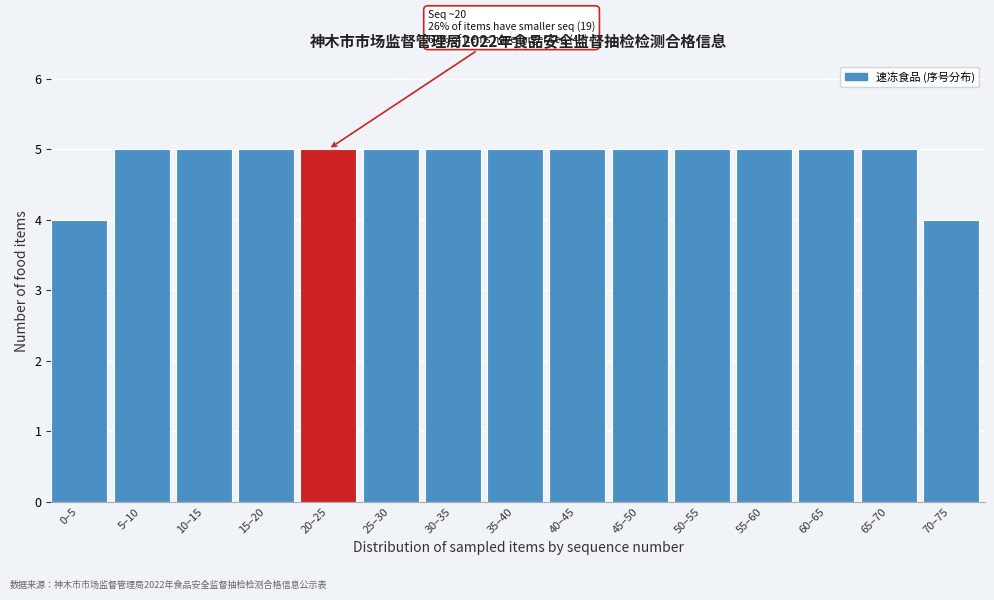

Reading left to right, transcribe all the data shown in this chart.

0–5=4	5–10=5	10–15=5	15–20=5	20–25=5	25–30=5	30–35=5	35–40=5	40–45=5	45–50=5	50–55=5	55–60=5	60–65=5	65–70=5	70–75=4